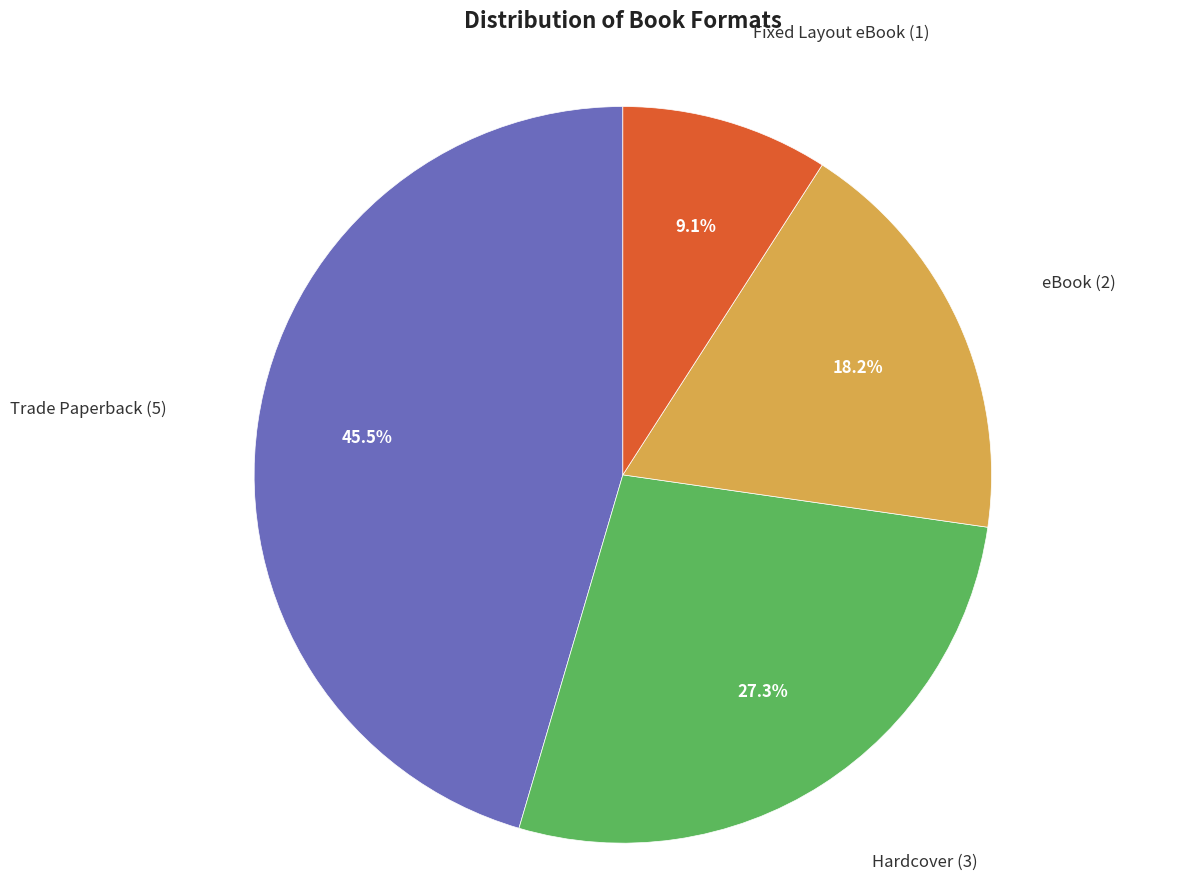

How many slices are in this pie chart?

4